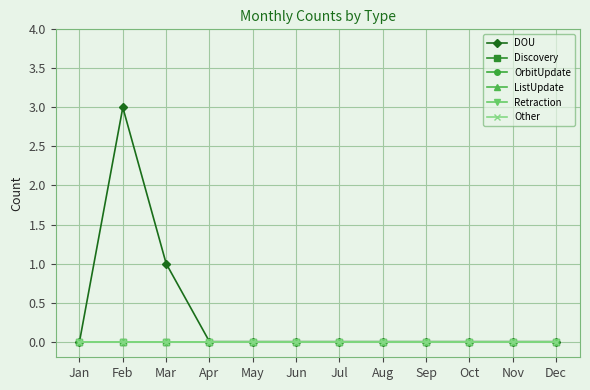

True or false: Retraction and Other intersect in this chart.

False